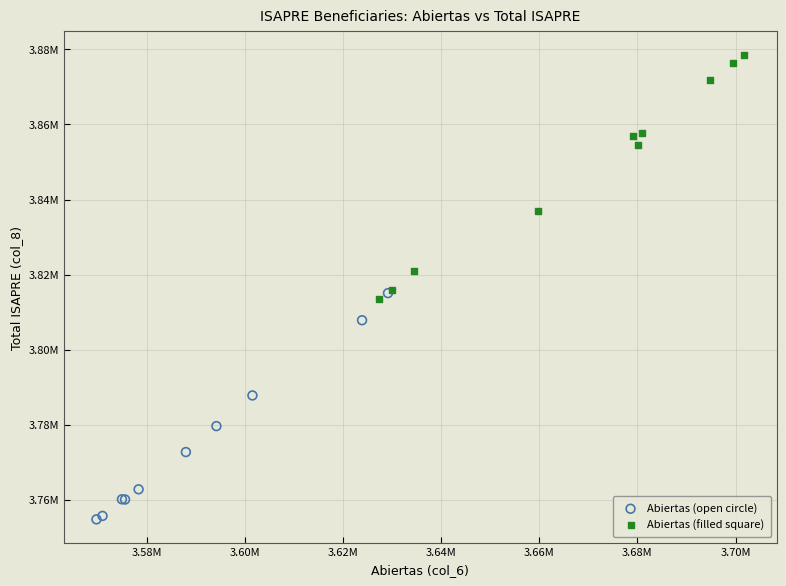

Which series reaches the minimum Y coordinate?

Abiertas (open circle)